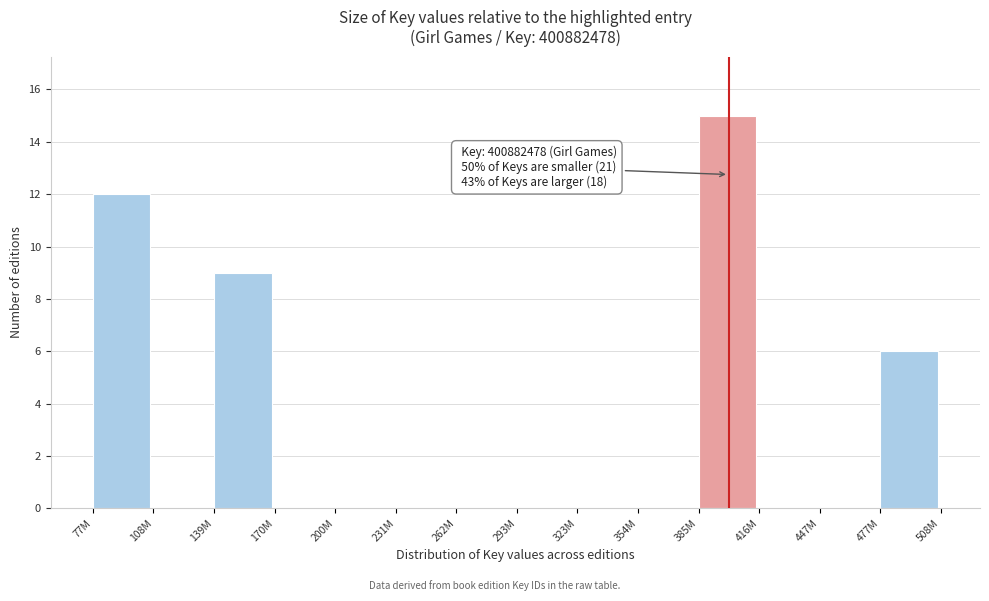

Reading right to left, extract all data points from this chart.

477M=6	447M=0	416M=0	385M=15	354M=0	323M=0	293M=0	262M=0	231M=0	200M=0	170M=0	139M=9	108M=0	77M=12